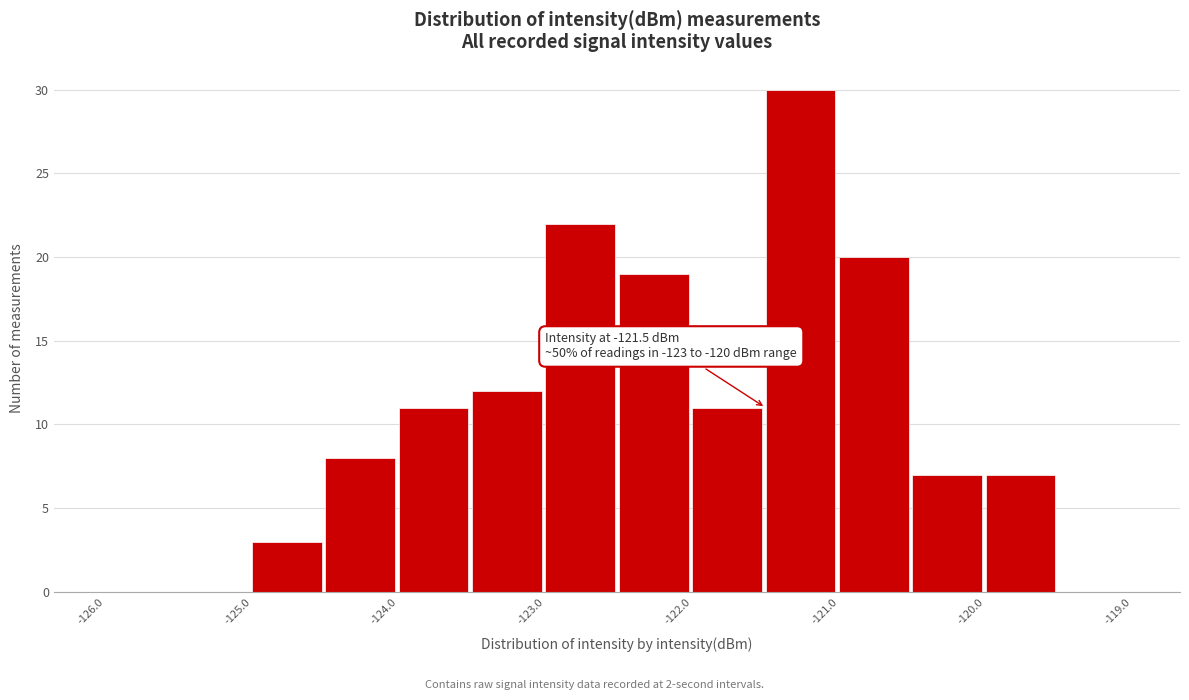

Over which range of the x-axis is the bar tallest?

-121.5 to -121.0